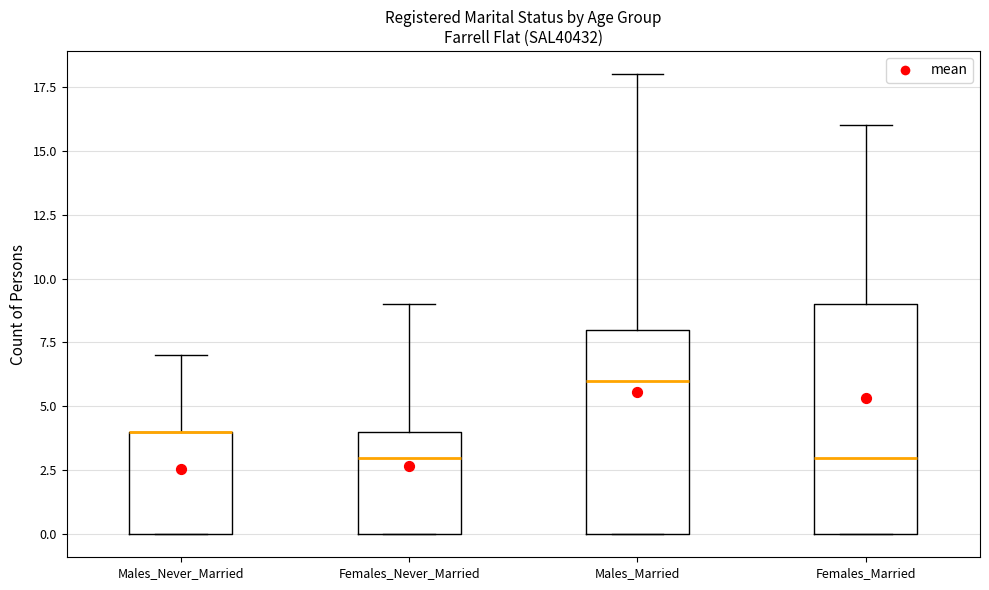

Where is the lower edge of the box for Females_Never_Married on the y-axis? The values are not printed on the chart, so give them approximately, as read against the axis.

0